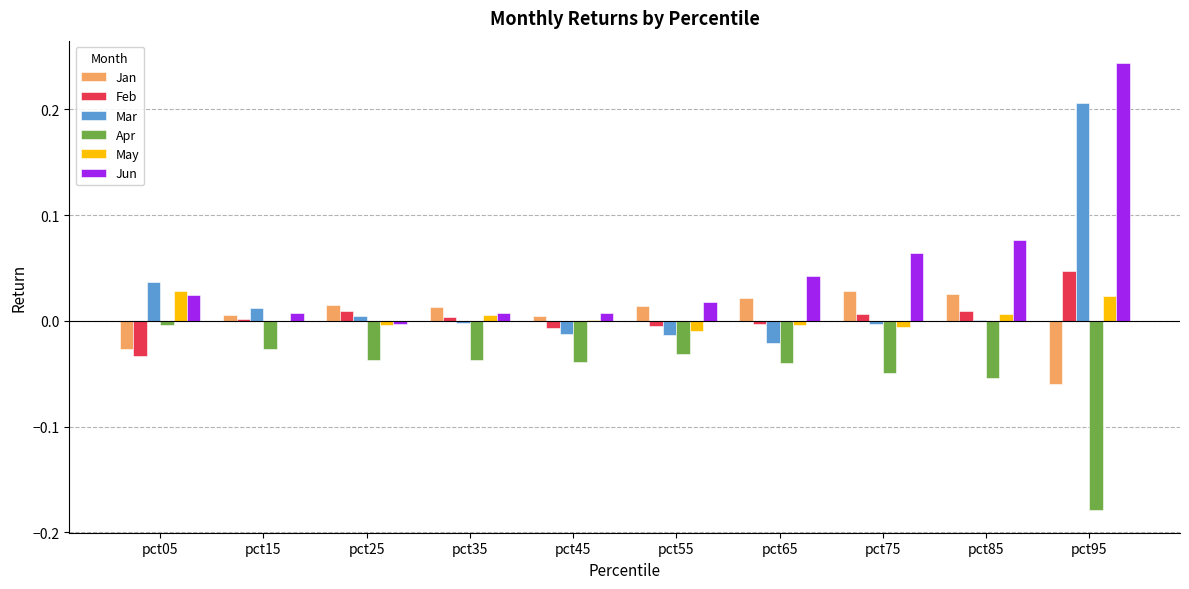

Between pct05 and pct95, which series saw the biggest shift?

Jun